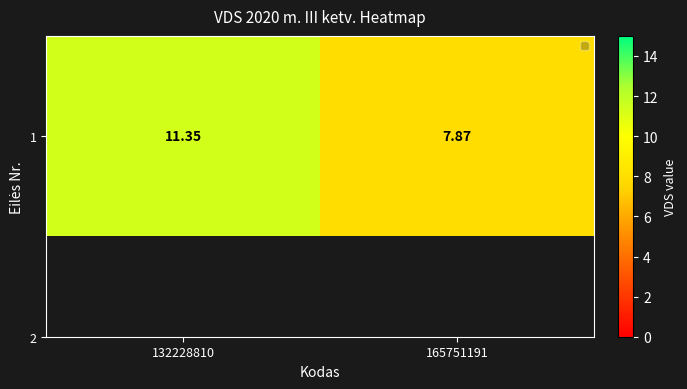

True or false: the data shows 7.9 at 165751191.

True